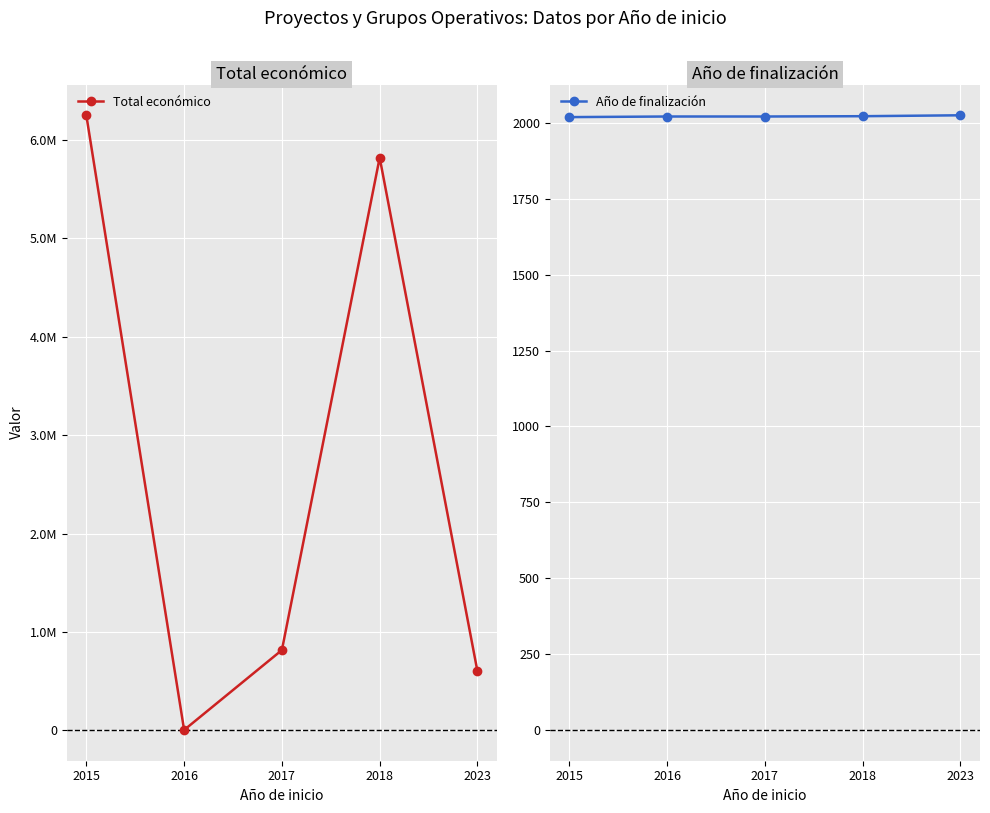

Reading left to right, transcribe all the data shown in this chart.

Total económico: 2015=6249316.0	2016=5000.0	2017=816840.3	2018=5818971.0	2023=599883.0
Año de finalización: 2015=2019.0	2016=2021.0	2017=2021.0	2018=2022.0	2023=2025.0